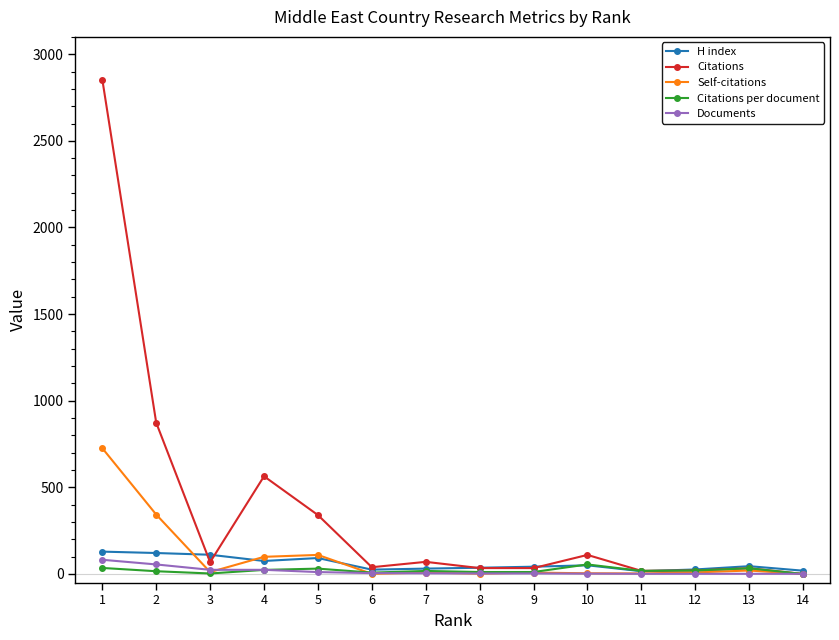

What is the average value of the Citations per document series?

20.1